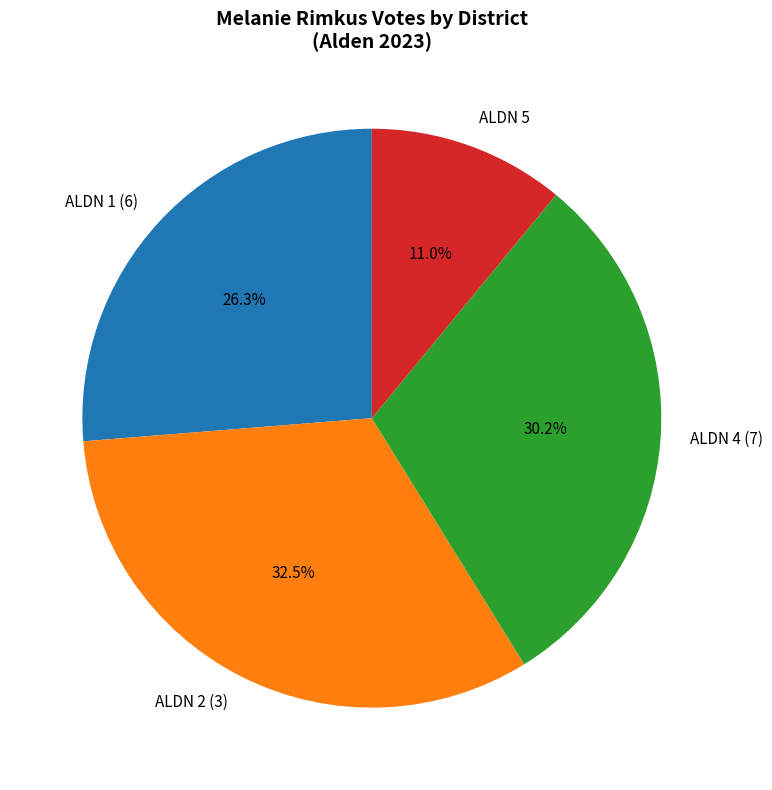

What is the largest slice in the pie chart?

ALDN 2 (3)